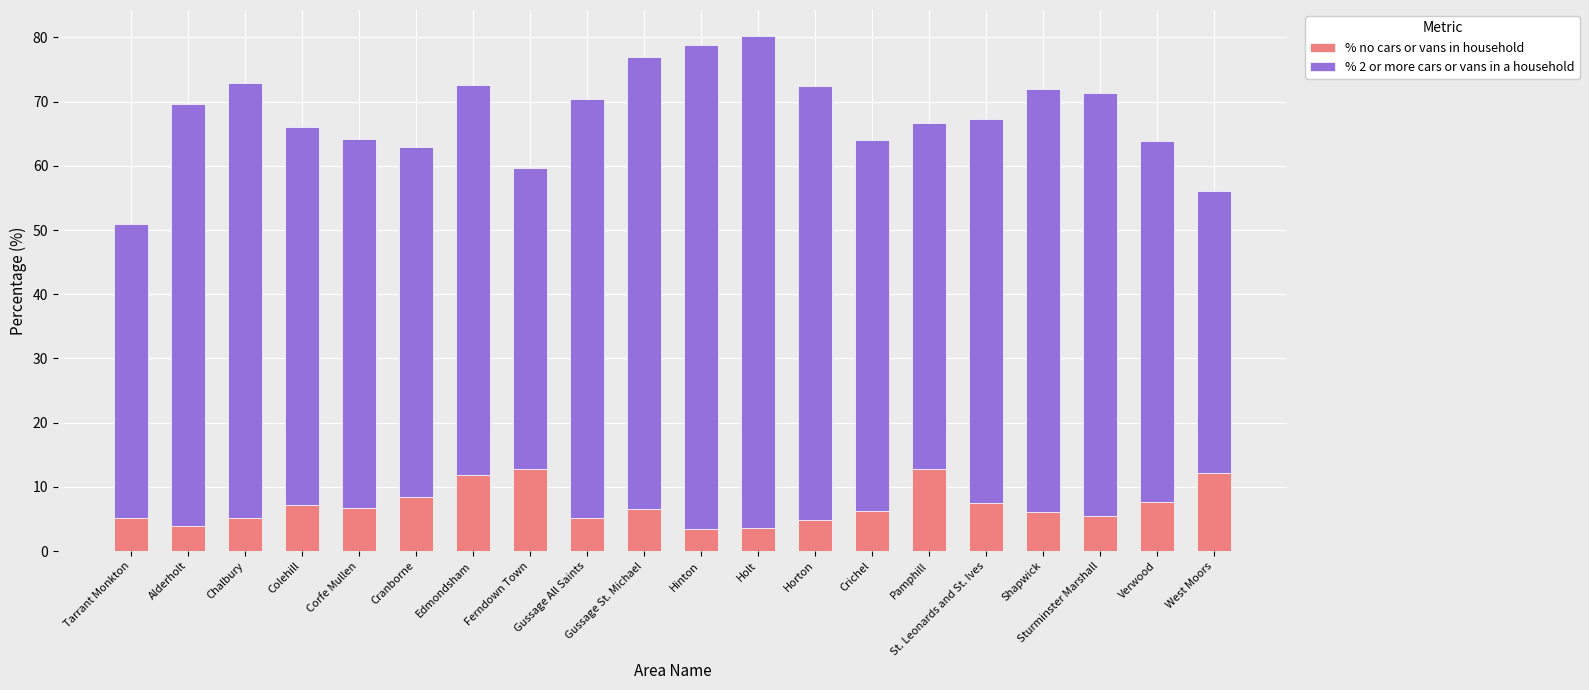

What is the total value across all series at Pamphill?

66.7